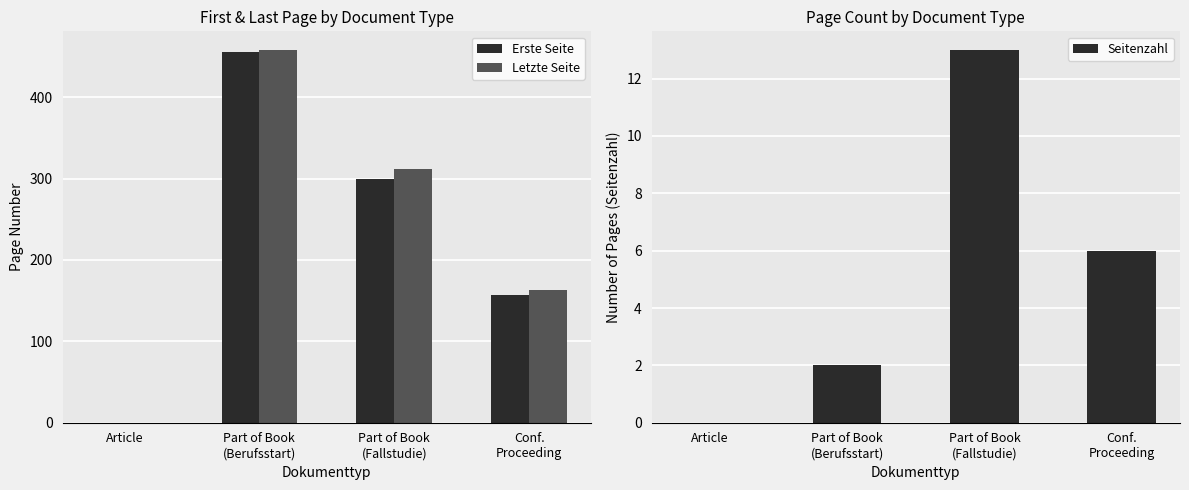

Reading left to right, what are all the values shown in this chart?

Erste Seite: Article=0	Part of Book
(Berufsstart)=456	Part of Book
(Fallstudie)=299	Conf.
Proceeding=157
Letzte Seite: Article=0	Part of Book
(Berufsstart)=458	Part of Book
(Fallstudie)=312	Conf.
Proceeding=163
Seitenzahl: Article=0	Part of Book
(Berufsstart)=2	Part of Book
(Fallstudie)=13	Conf.
Proceeding=6